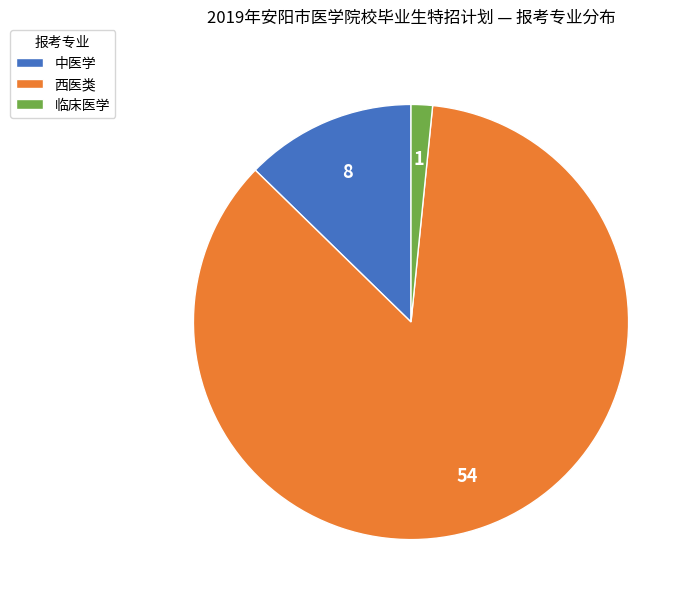

The 西医类 slice represents 86% of the pie. True or false?

True